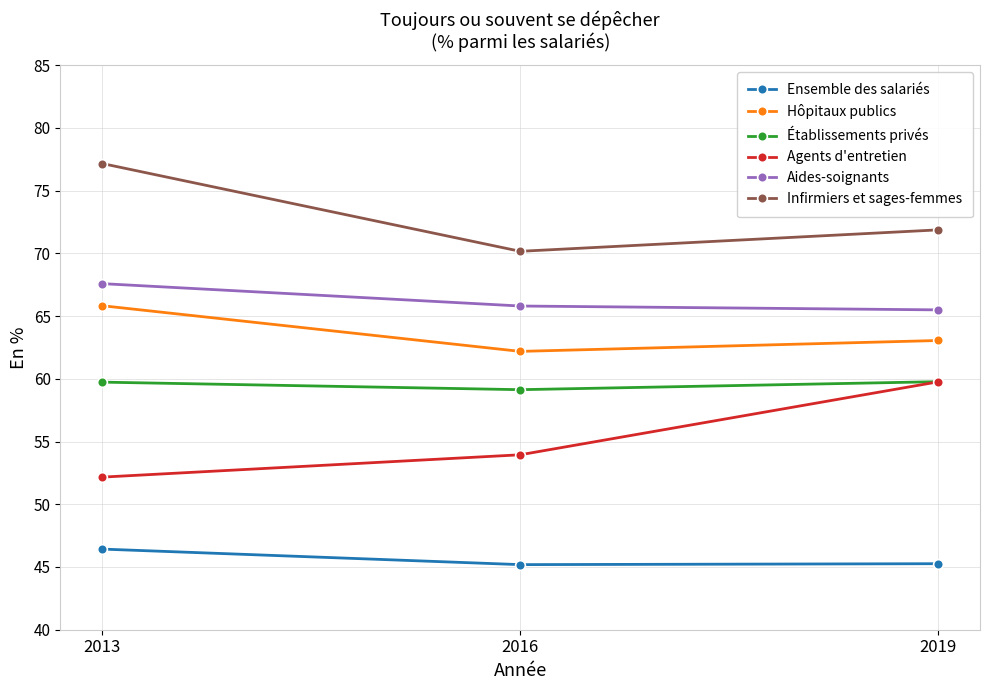

Is it true that Hôpitaux publics equals 90.4 at 2019?

False